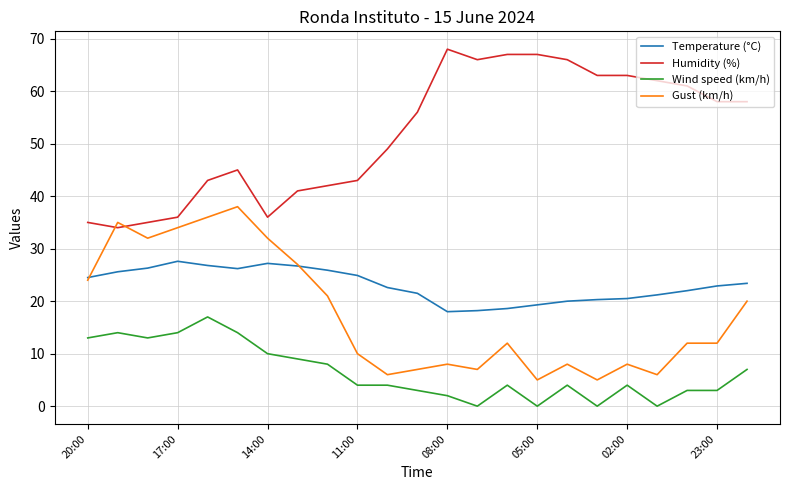

What is the minimum value for Humidity (%)?

34.0